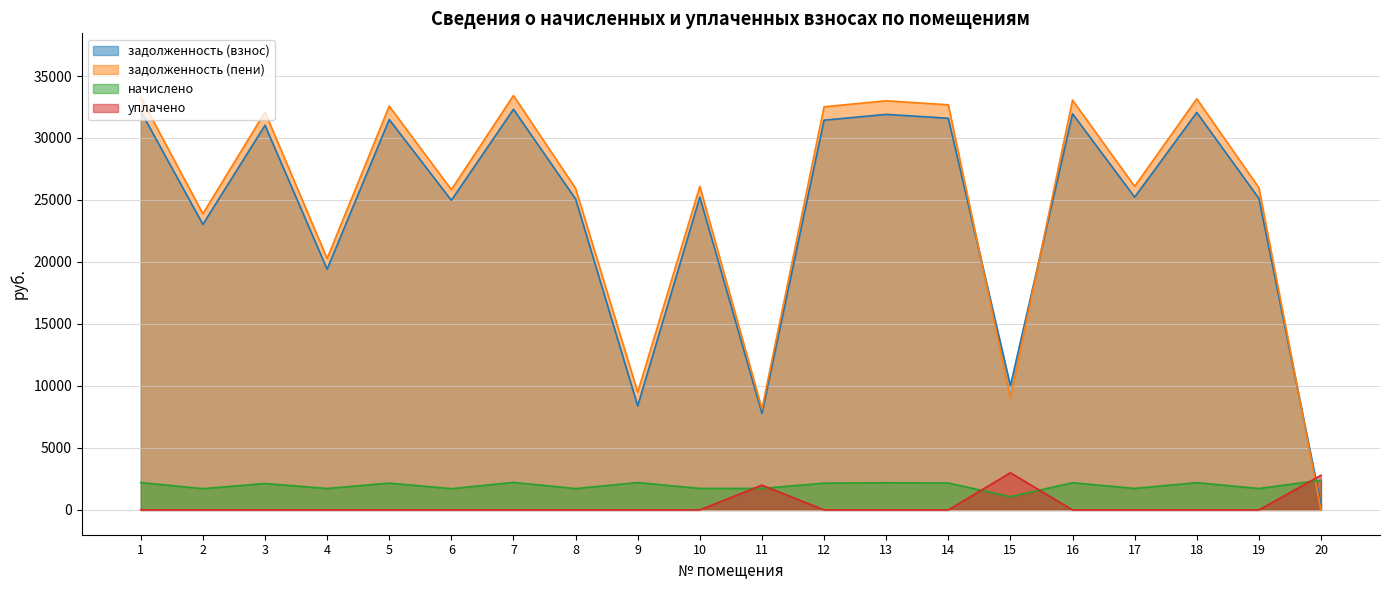

How many series are shown in this chart?

4